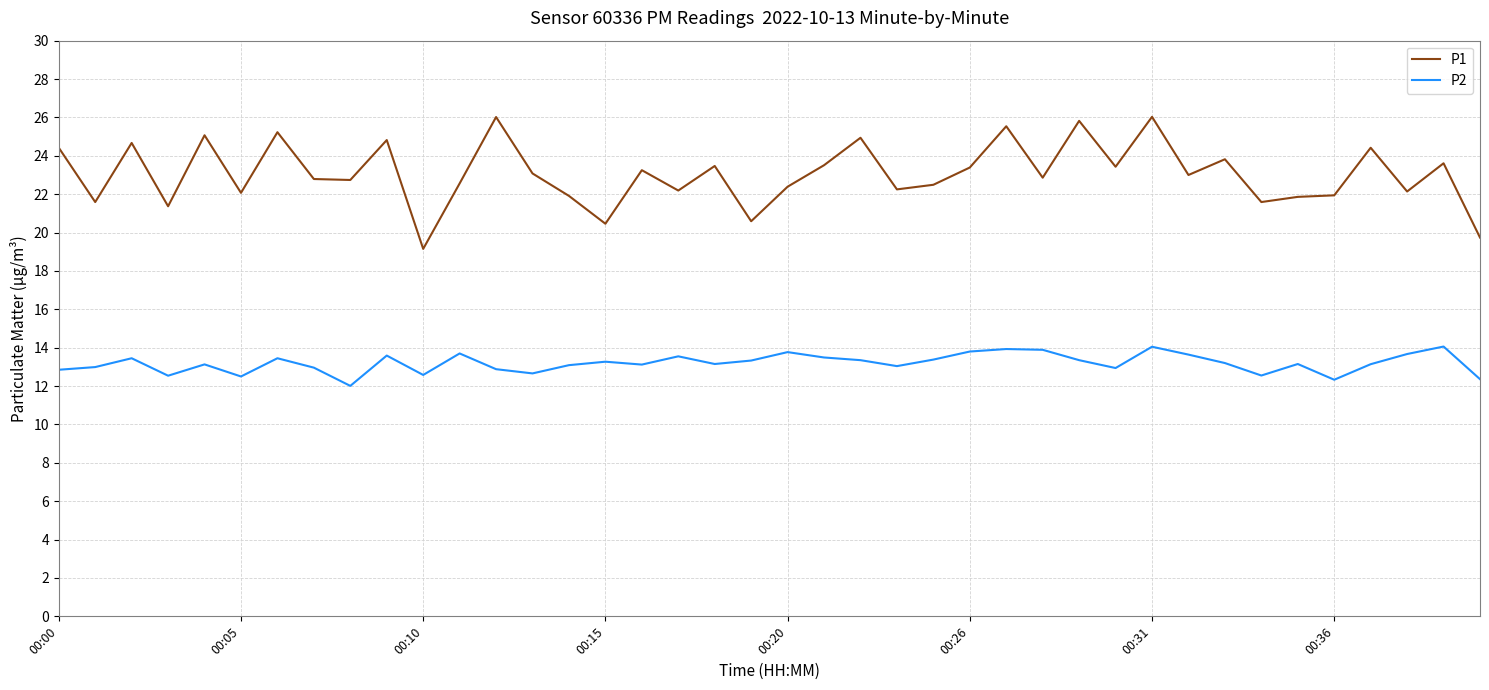

Which series has the largest total across all categories?

P1